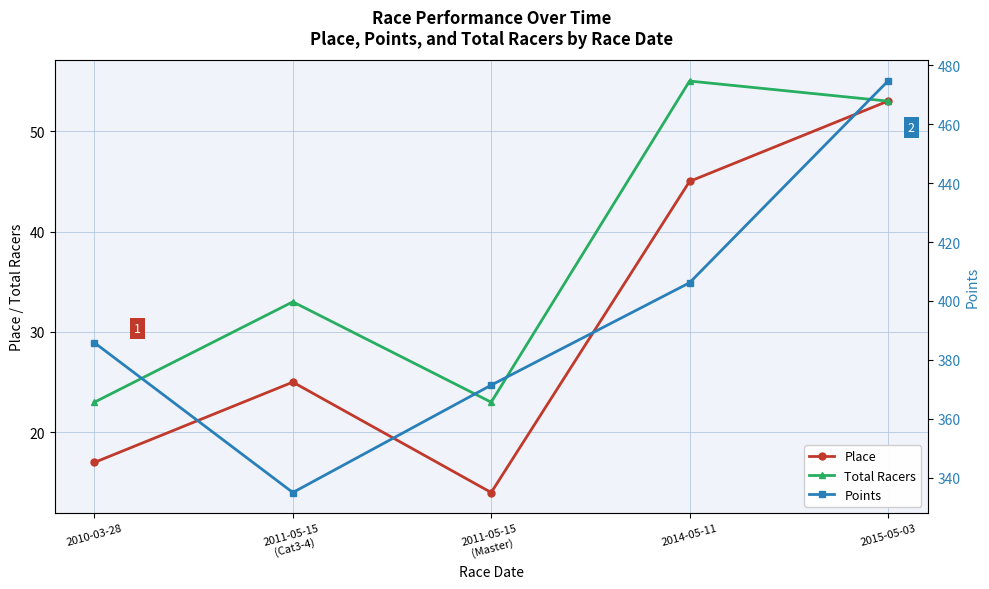

Reading right to left, list all the values displayed in this chart.

Place: 53.0	45.0	14.0	25.0	17.0
Total Racers: 53.0	55.0	23.0	33.0	23.0
Points: 474.7	406.2	371.4	334.9	385.8